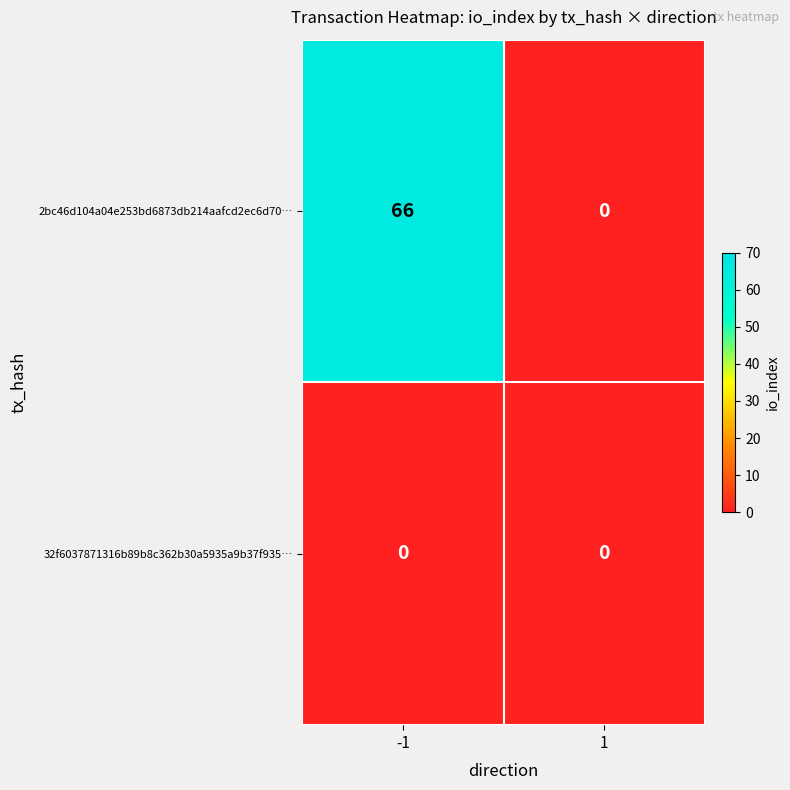

What is the greatest value displayed?

66